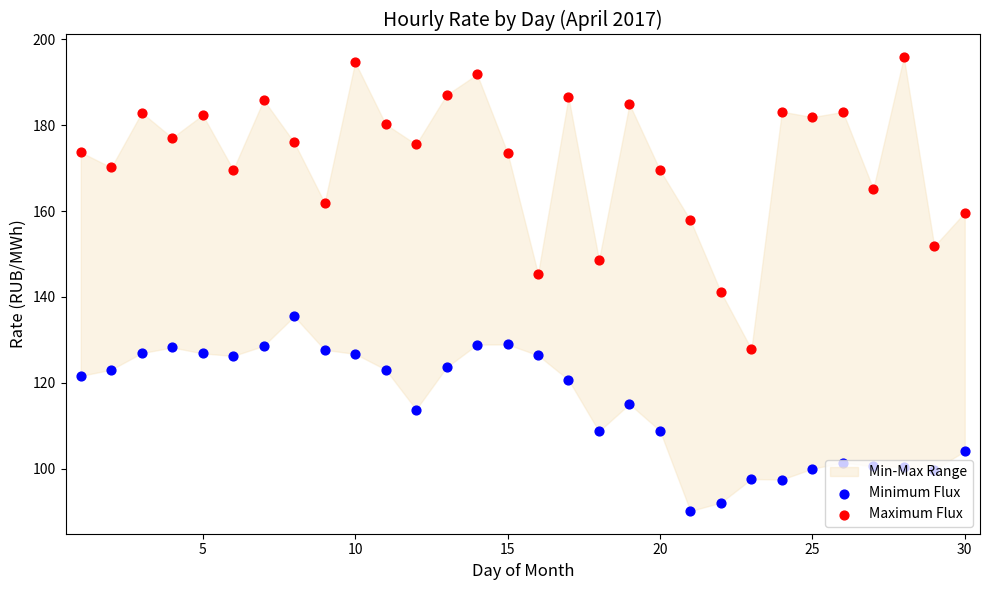

Which series has the largest total across all categories?

Maximum Flux